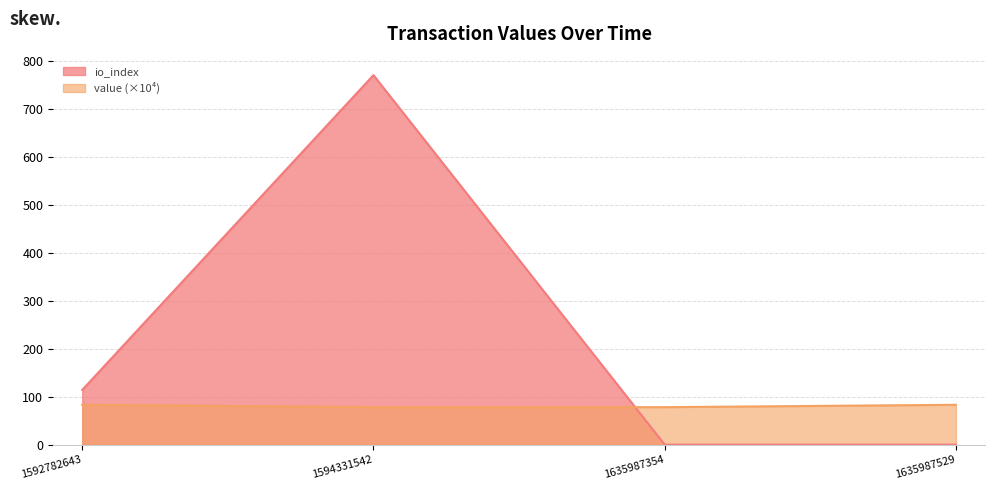

Which label corresponds to the smallest value in the chart?

1635987354